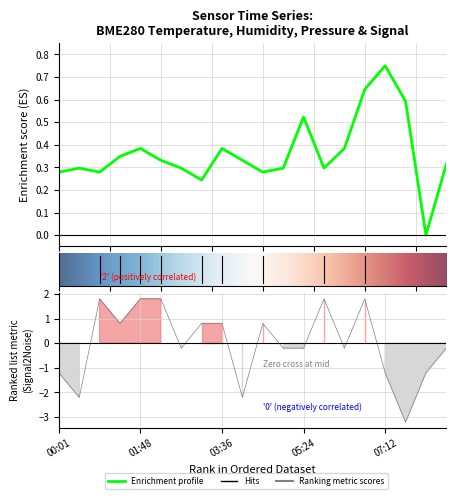

What is the maximum value for Signal?

1.8